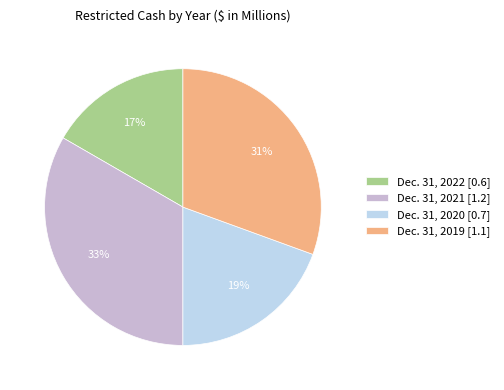

Is the sum of Dec. 31, 2021 and Dec. 31, 2019 greater than half?

Yes